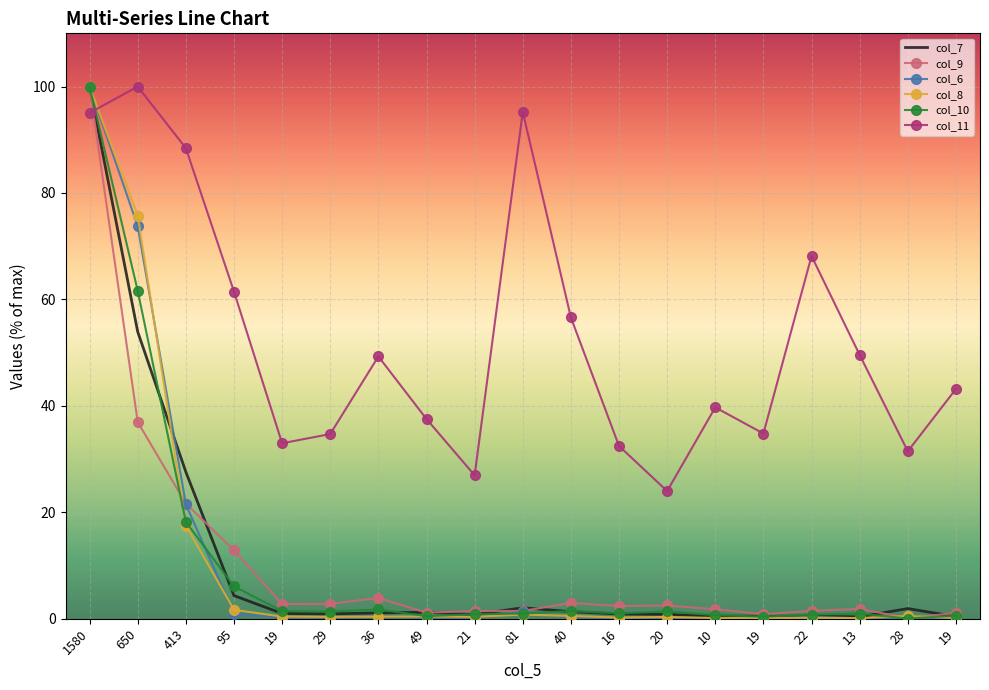

At how many categories does at least one series exceed 54?

7